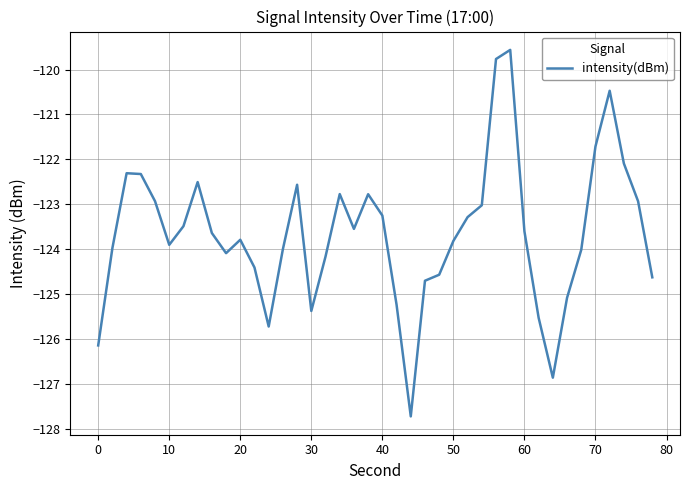

What is the maximum value shown in the chart?

-119.6